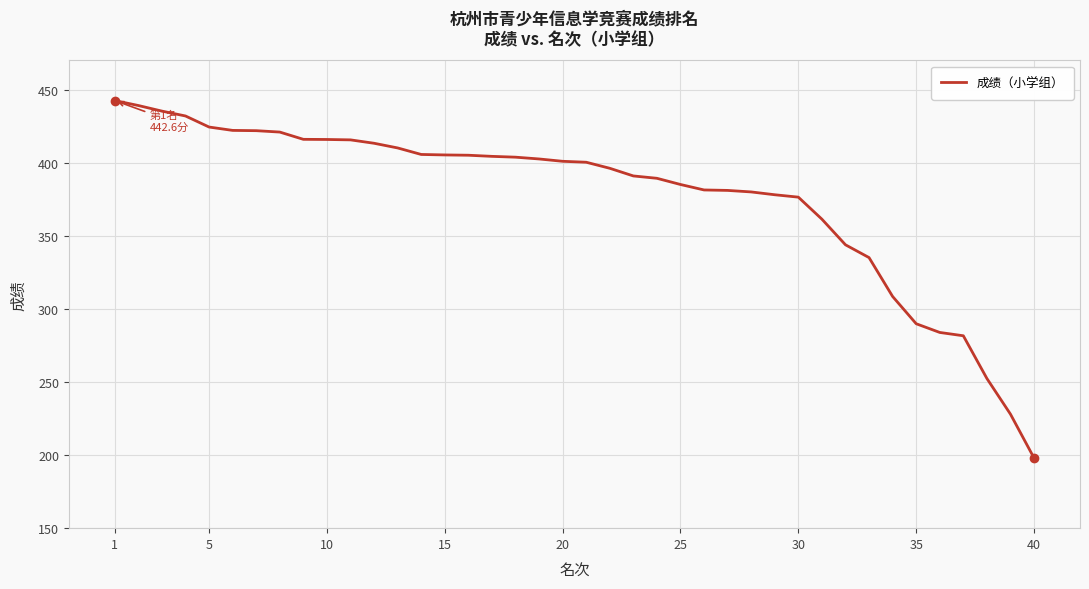

Count the number of values greater than 401.

20